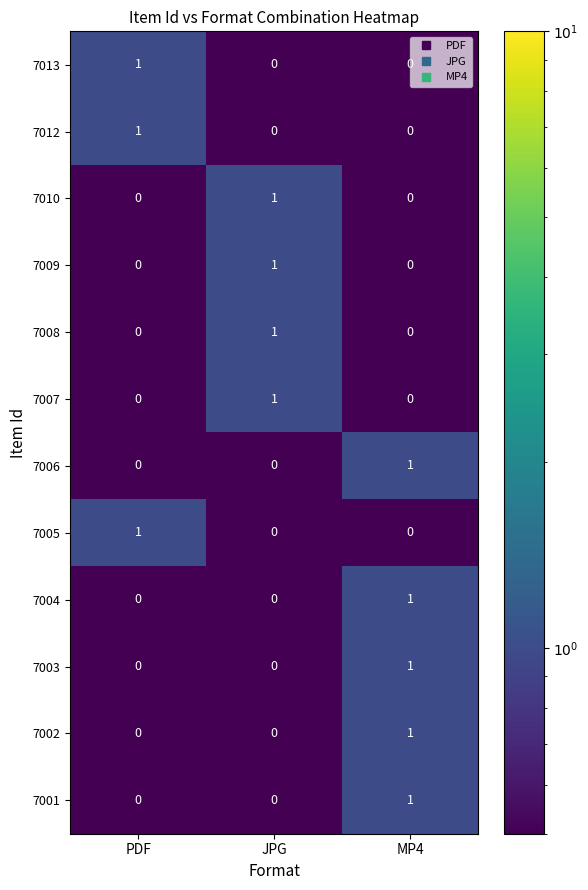

What is the total value across all series at MP4?

5